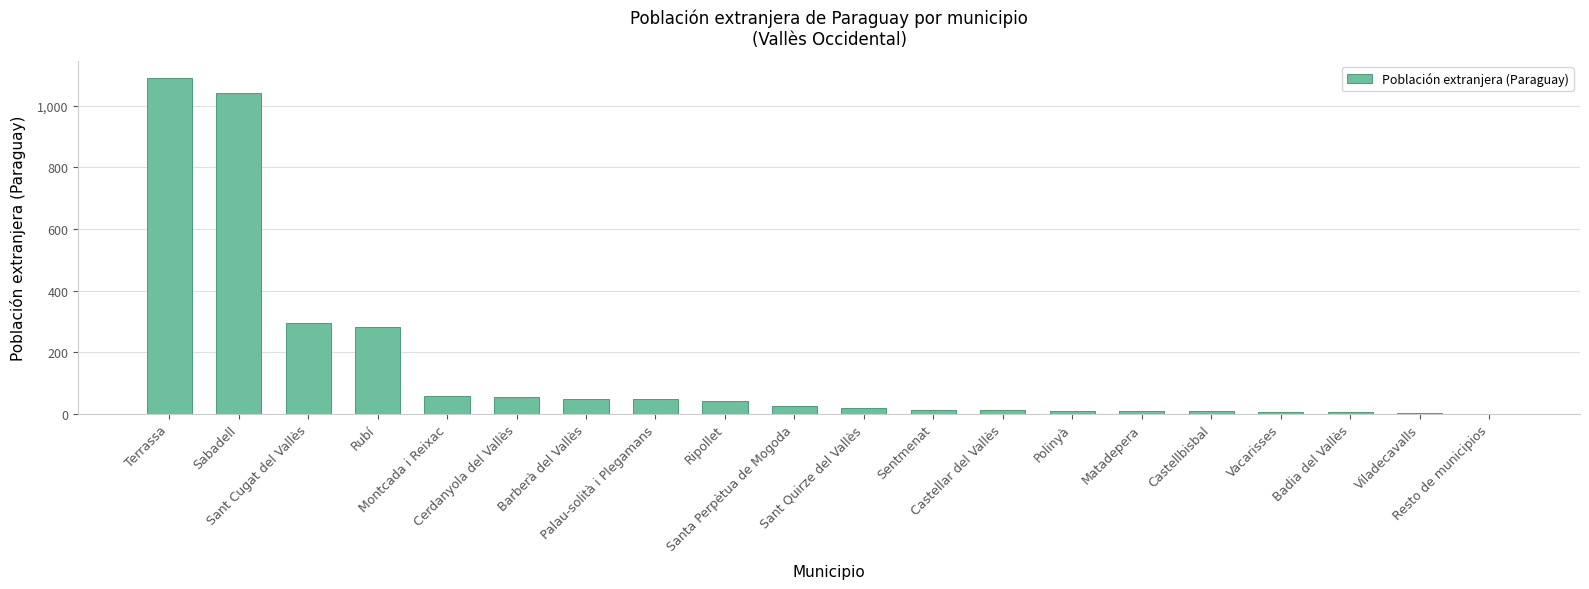

Are the bars horizontal?

No